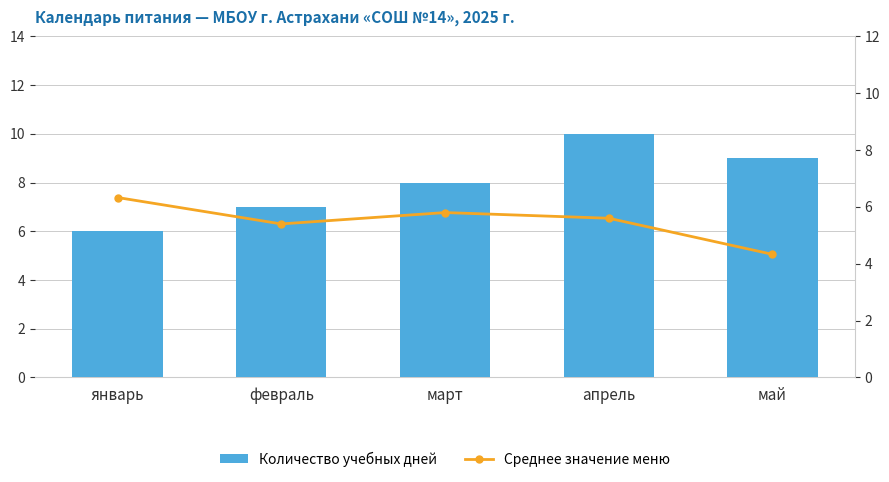

Rank the series by their maximum value, from lowest to highest.

Среднее значение меню, Количество учебных дней